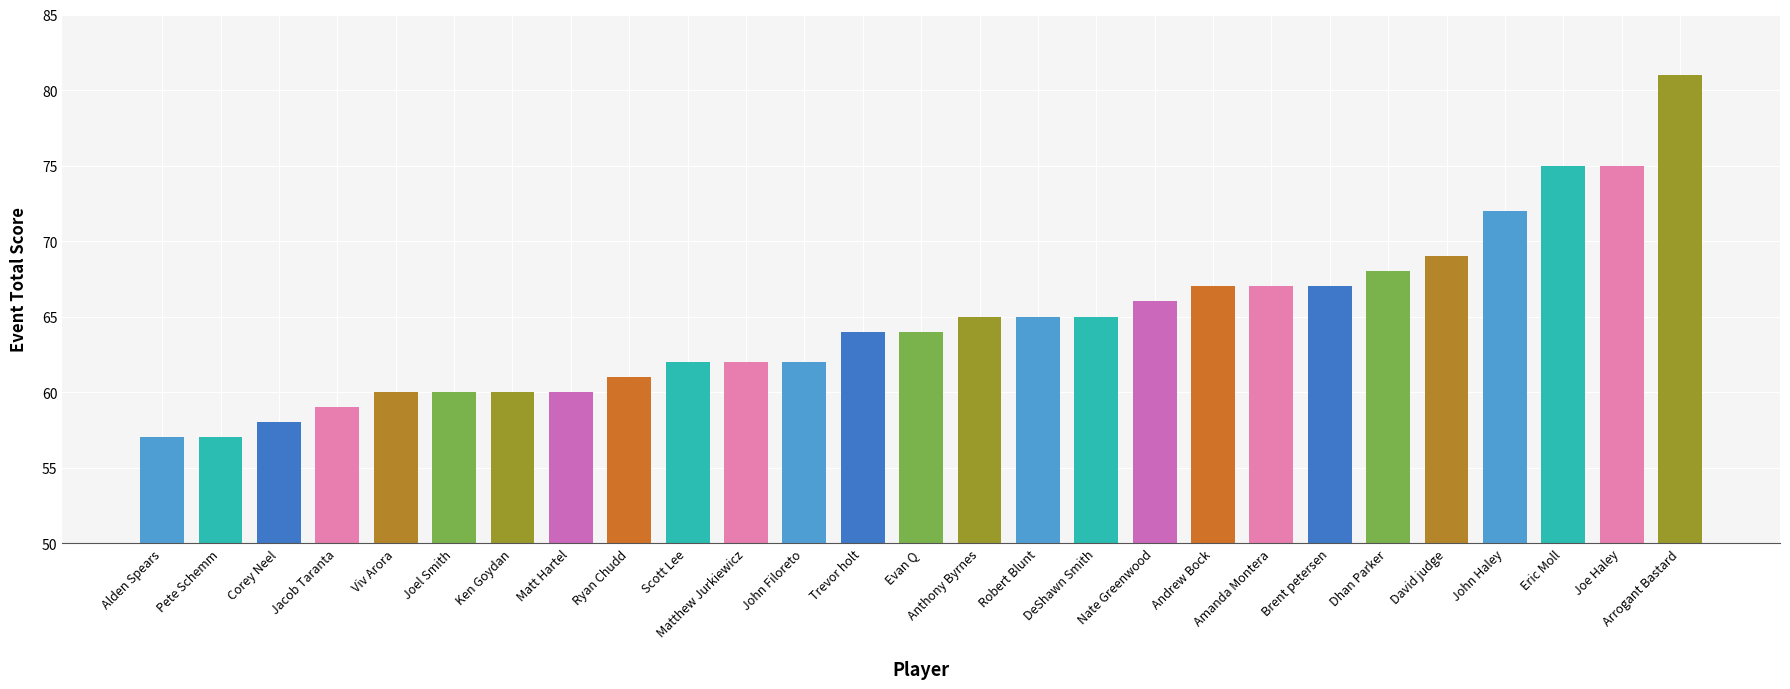

What is the greatest value displayed?

81